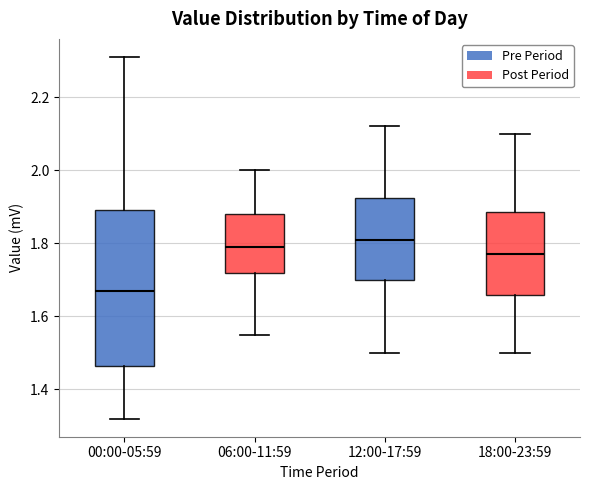

Comparing the boxes themselves (not the whiskers), which one is the tallest?

00:00-05:59